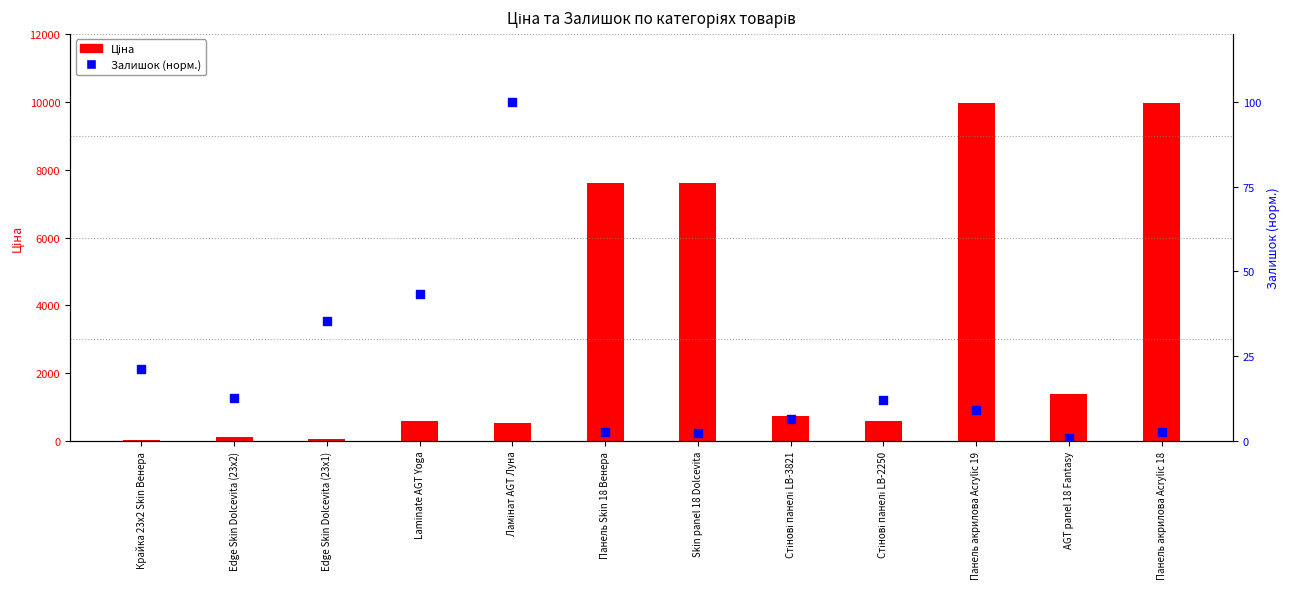

Which series has the largest total across all categories?

Ціна